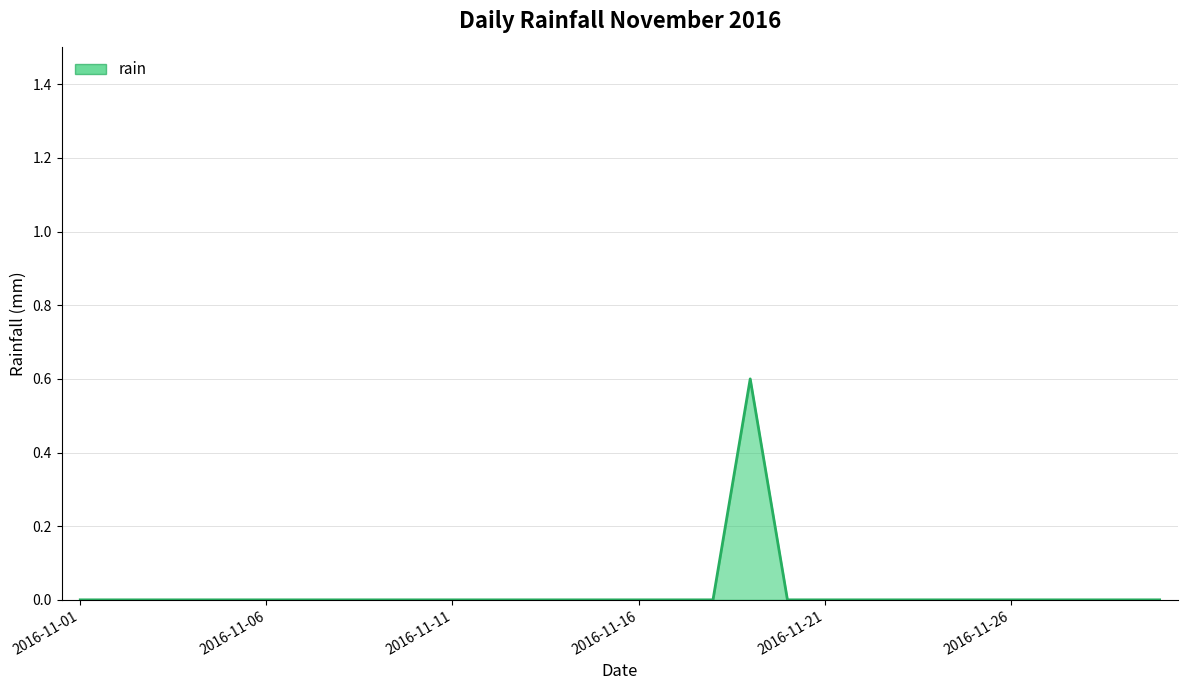

What is the maximum value shown in the chart?

0.6